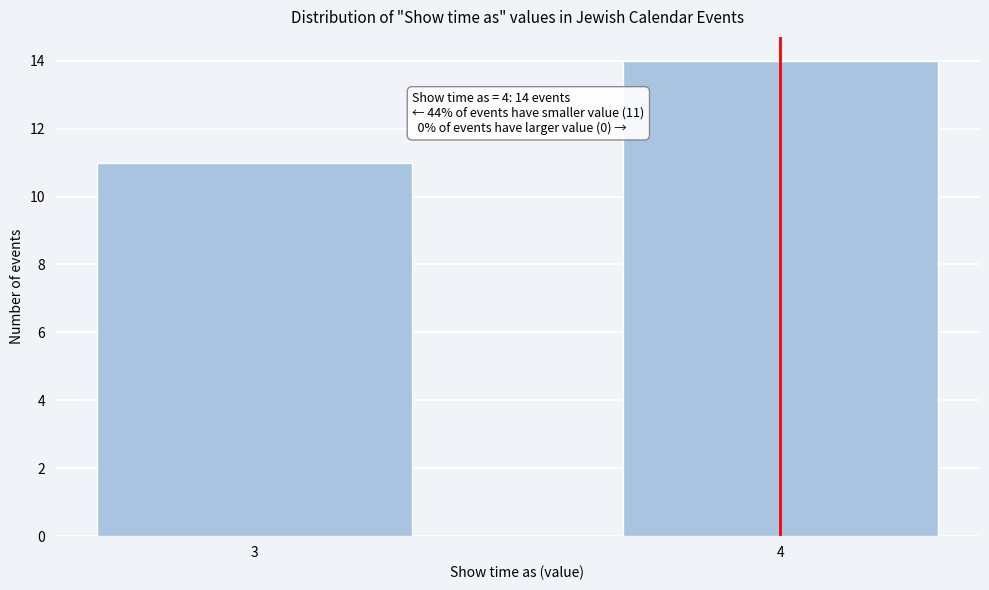

Reading right to left, transcribe all the data shown in this chart.

4=14	3=11